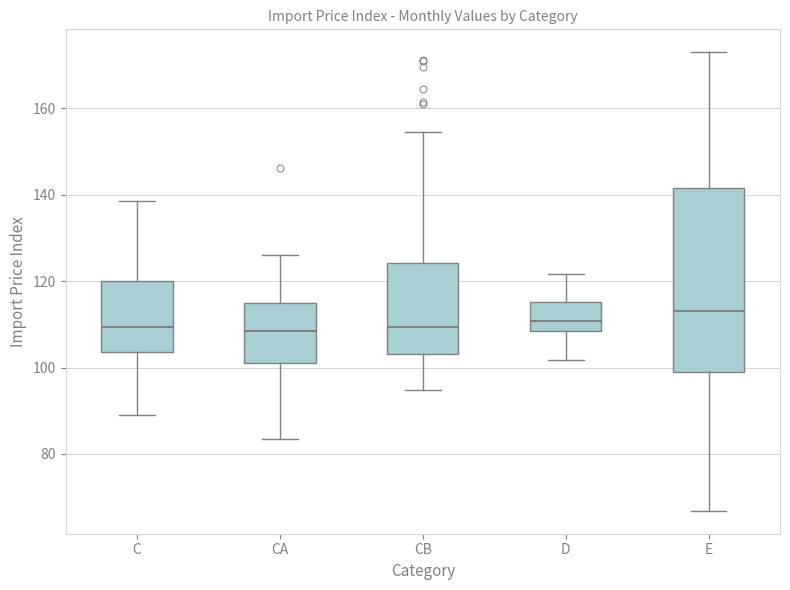

Which box is the tallest, from its lower edge to its upper edge?

E